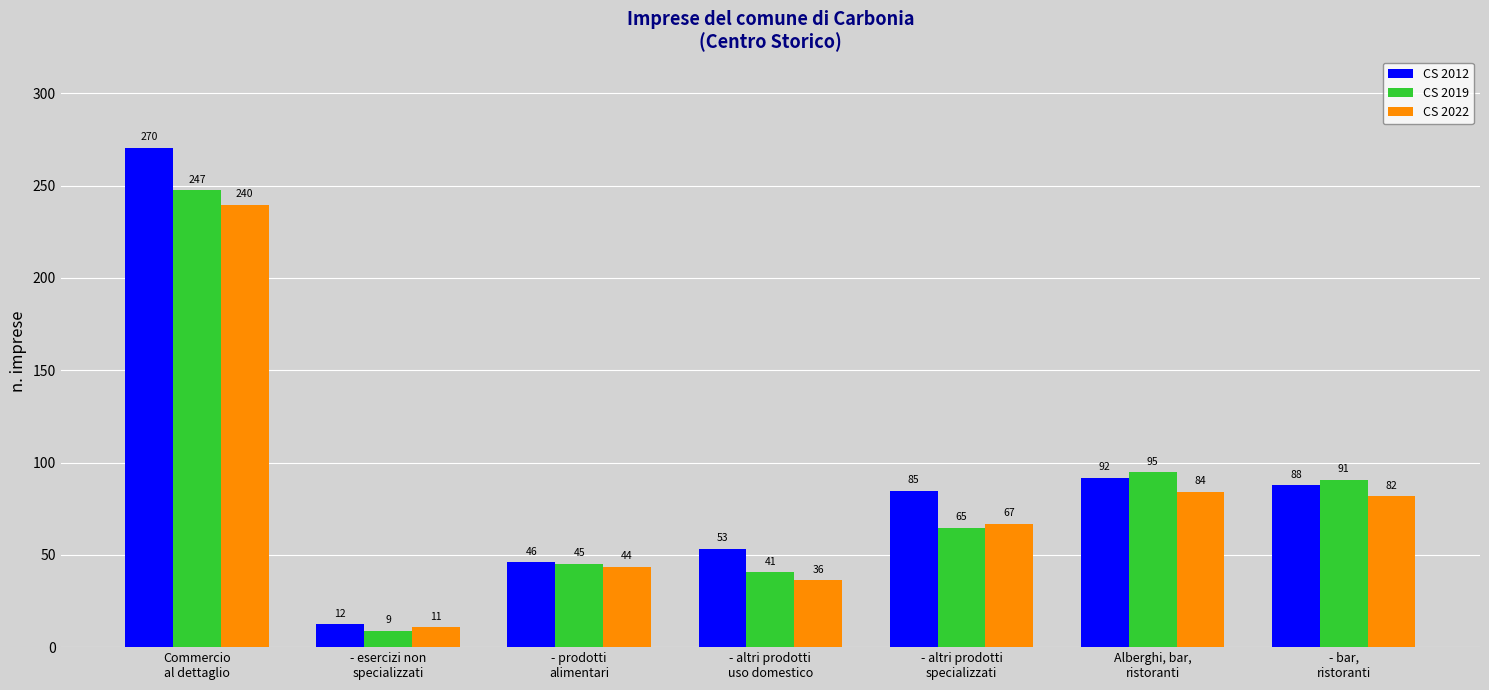

What is the spread (max minus min) of values at - altri prodotti
specializzati?

20.1